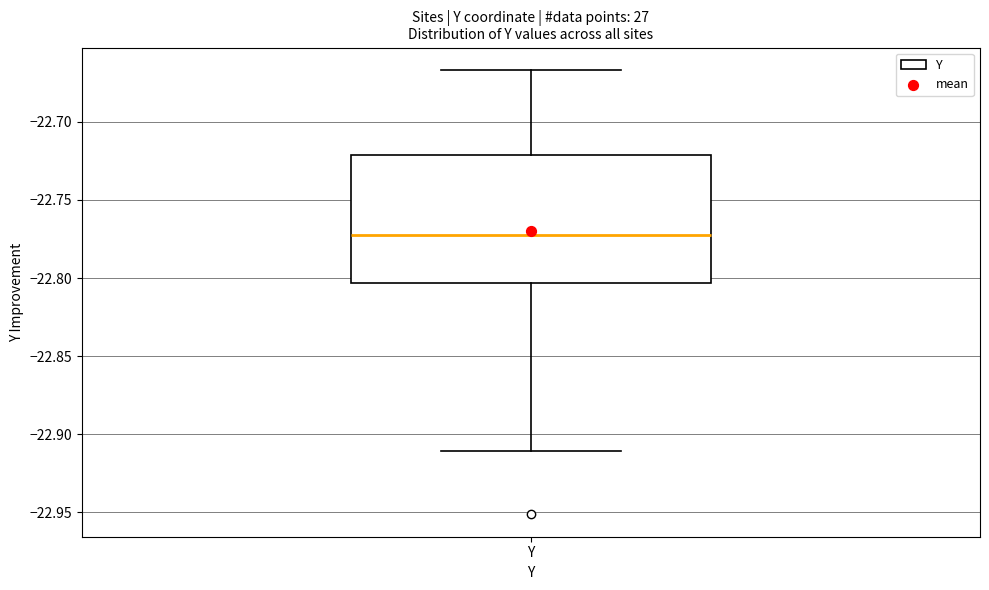

Transcribe this box plot: give where the median line is, the range the box spans, and where the two whiskers end, as read against the y-axis. The values are not printed on the chart, so give them approximately, as read against the axis.

median -22.775, box -22.805 to -22.720, whiskers -22.910 to -22.665